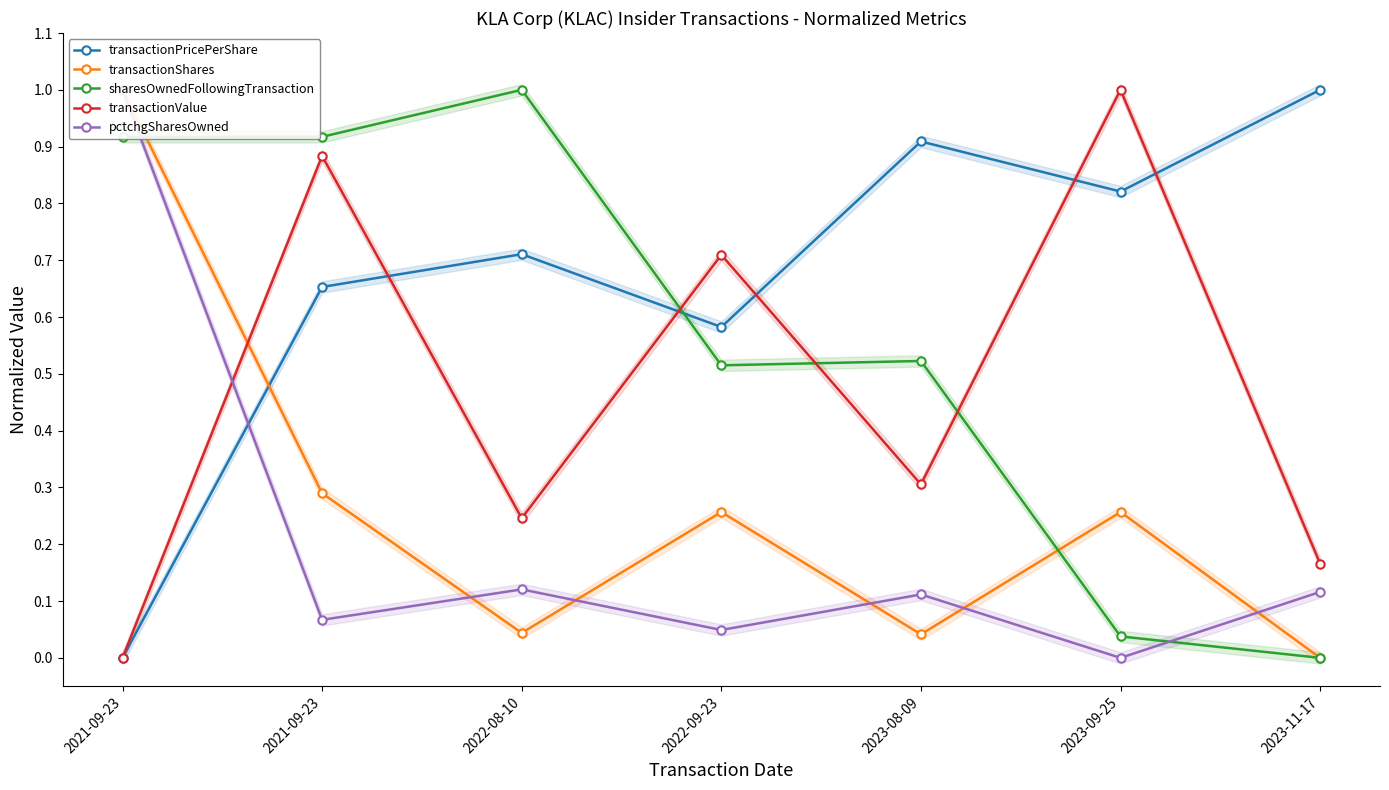

What is the spread (max minus min) of values at 2021-09-23?

1.0